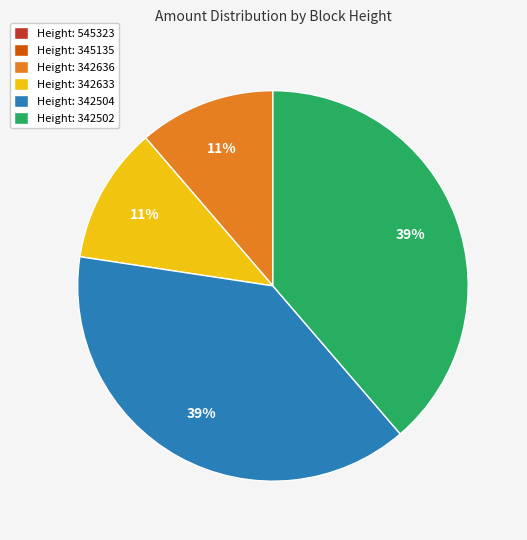

What percentage is the Height: 342504 slice, to the nearest percent?

39%